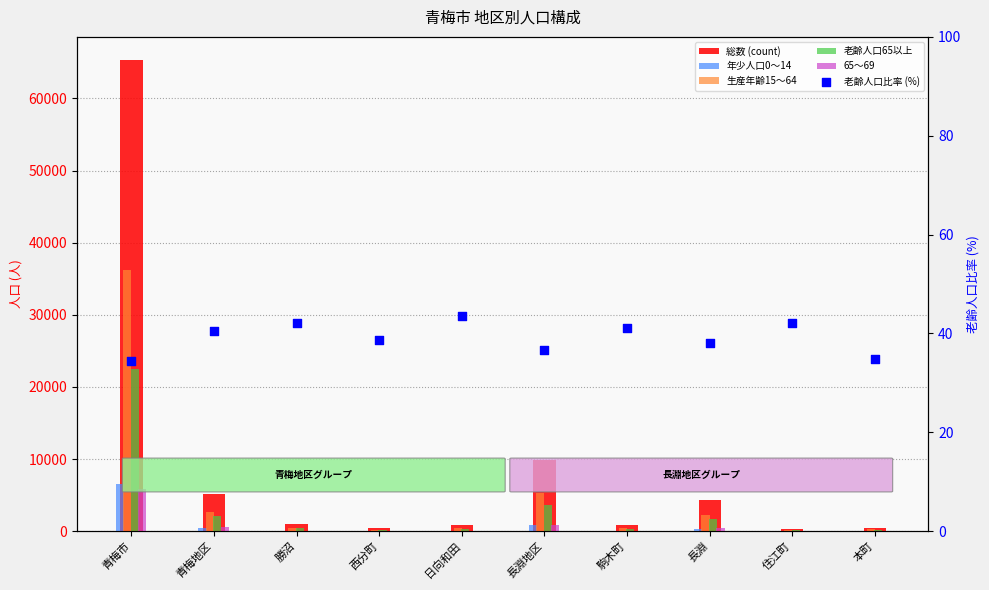

What is the total value across all series at 日向和田?

1761.6